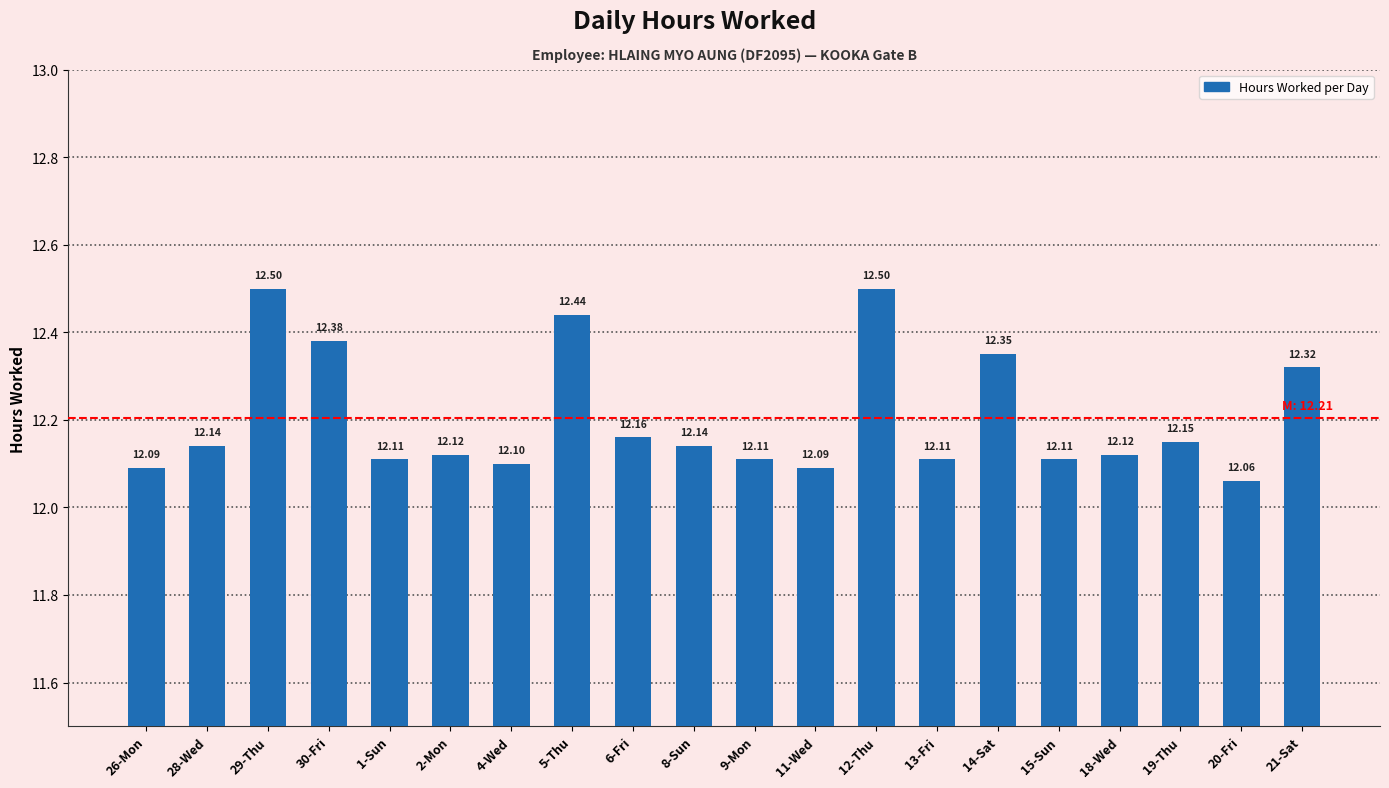

How many bars are there in total?

20